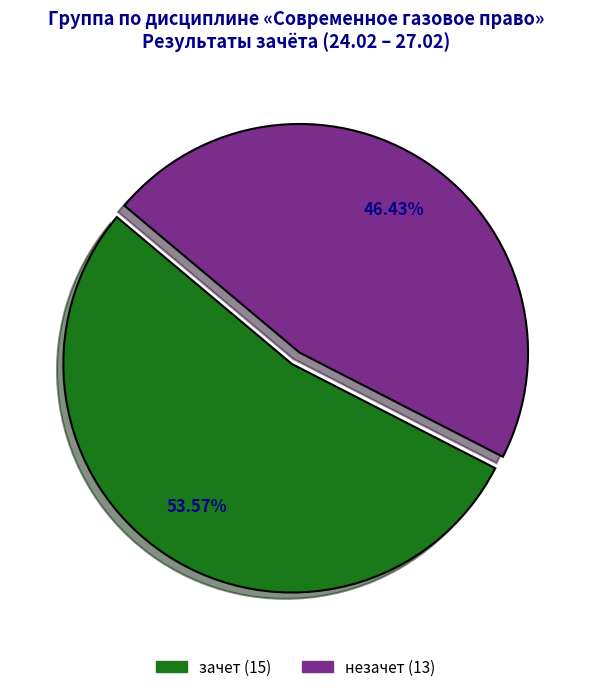

Which slice is the smallest?

незачет